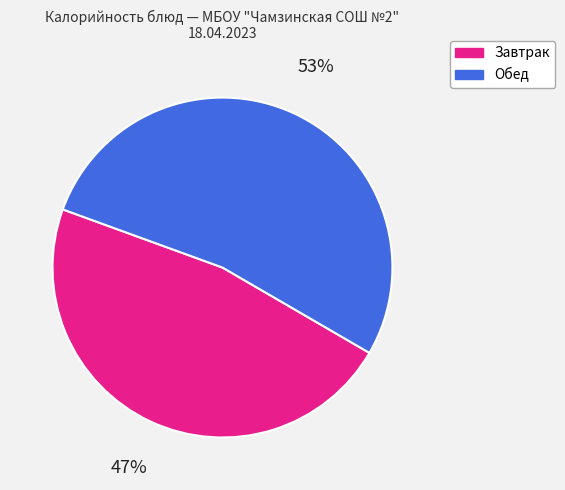

Does any single category account for the majority?

Yes